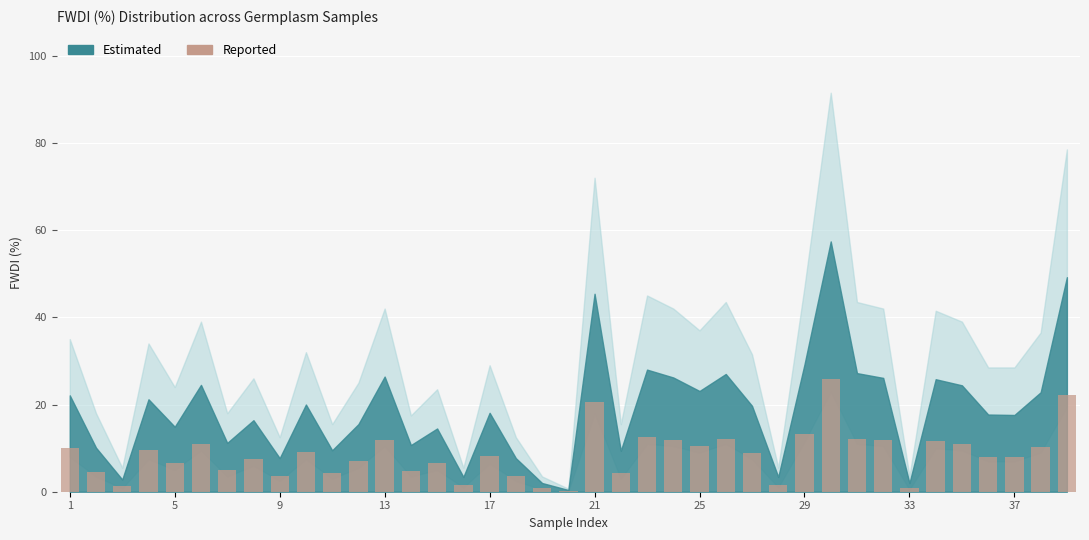

What is the sum of all values?

333.4